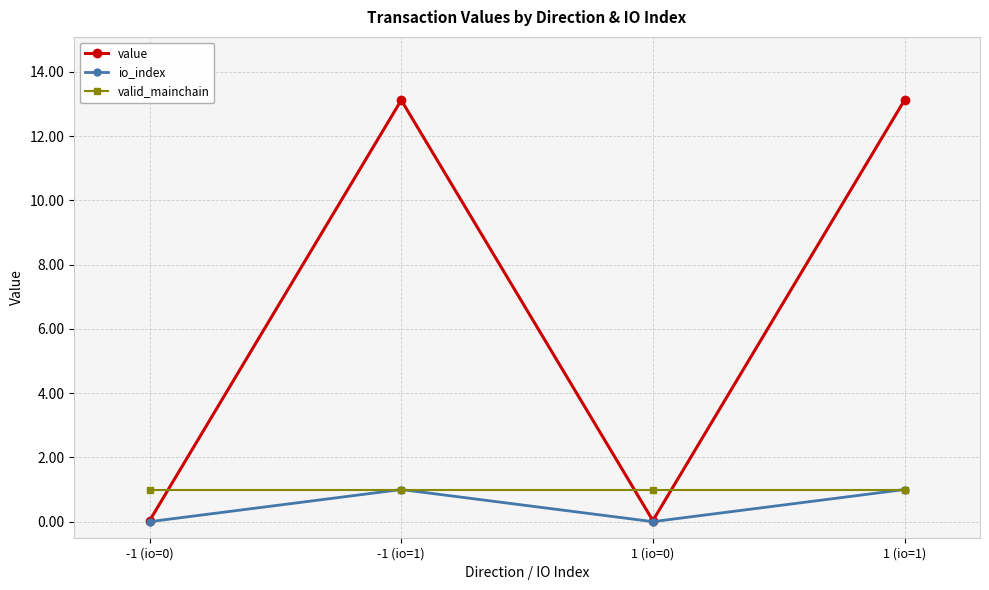

At how many categories does at least one series exceed 4?

2